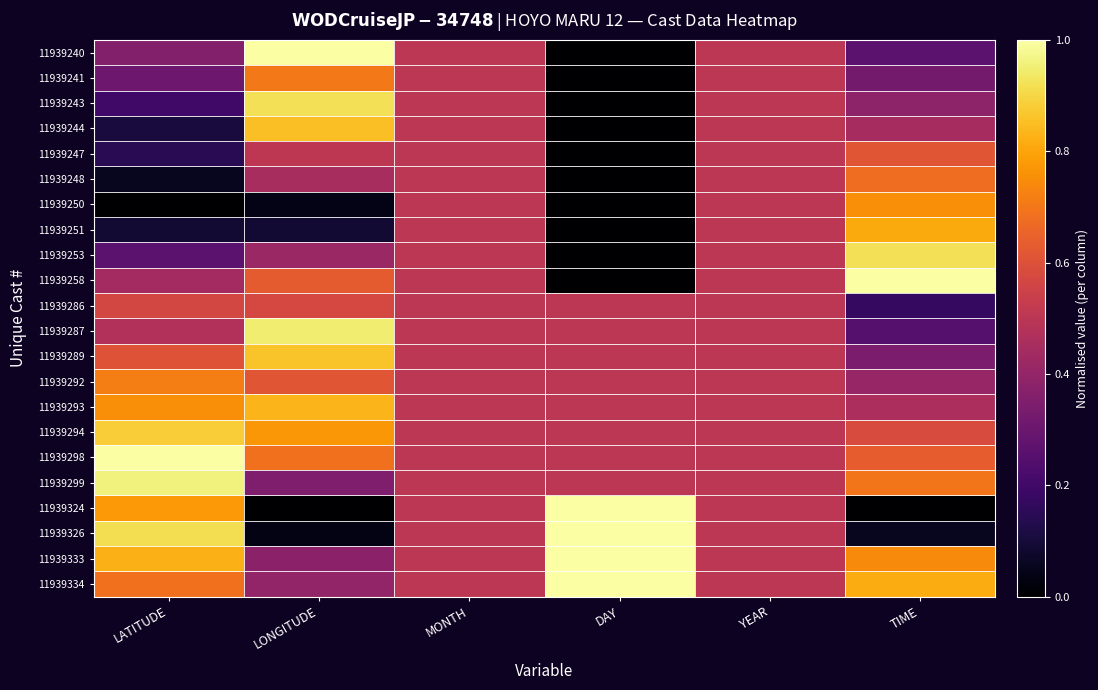

What is the total value across all series at YEAR?

11.0